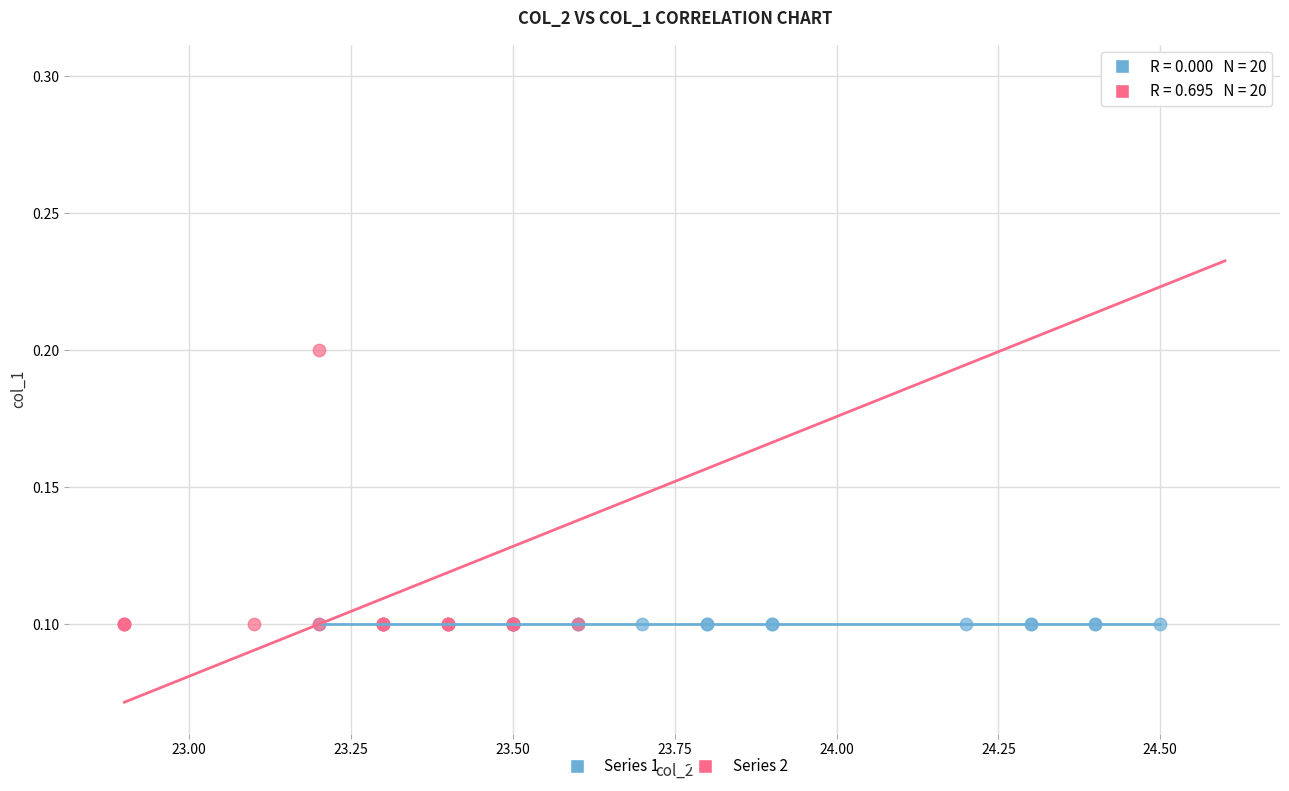

Which series contains the highest Y value?

Series 2